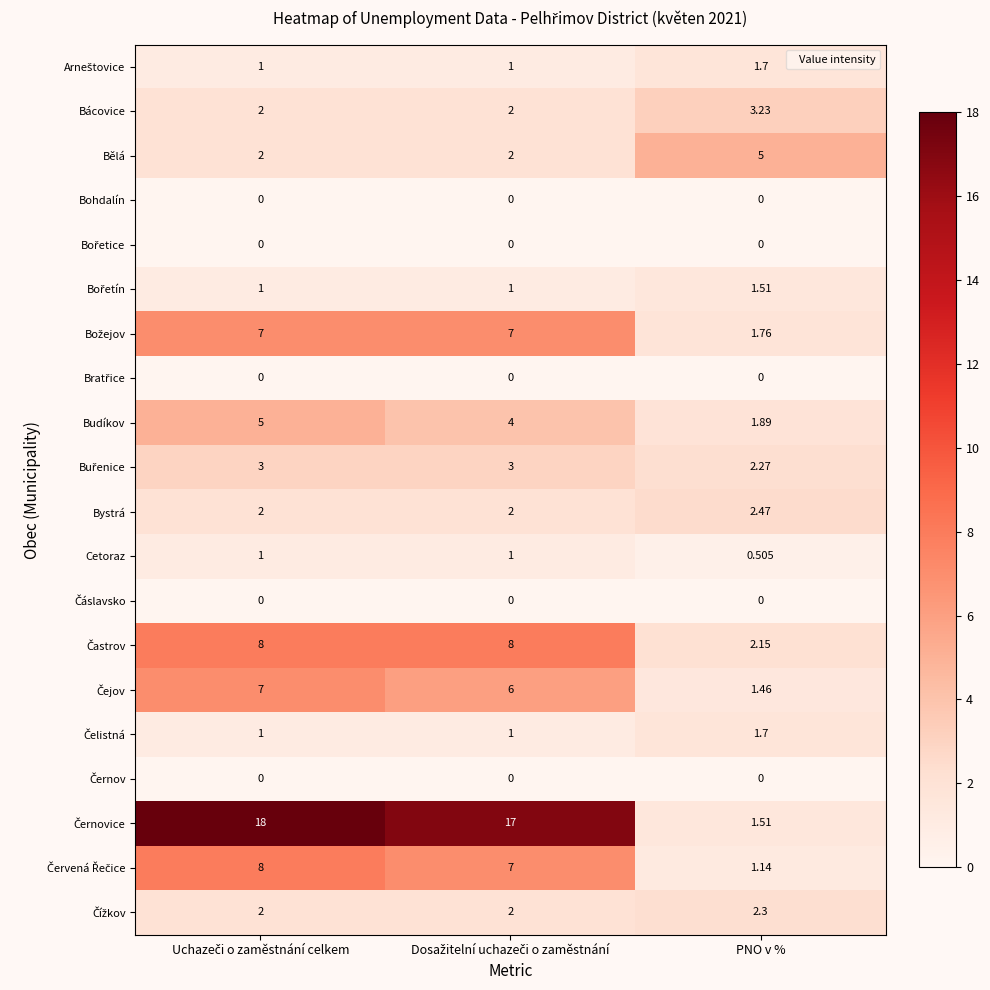

How many categories are shown in the chart?

3